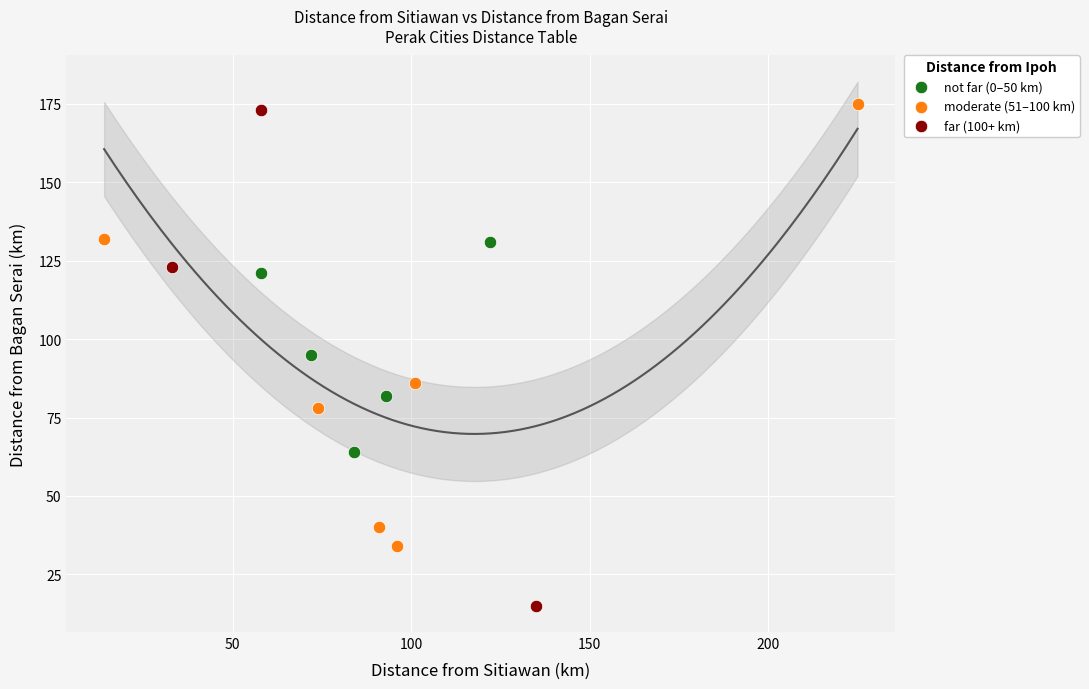

Which series reaches the minimum Y coordinate?

far (100+ km)